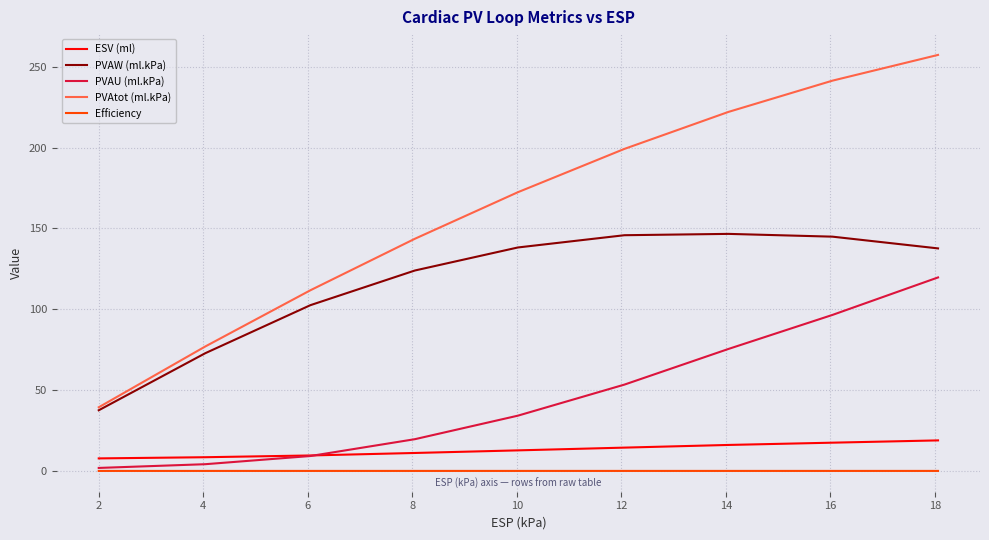

List the series in order of their peak value, lowest first.

Efficiency, ESV (ml), PVAU (ml.kPa), PVAW (ml.kPa), PVAtot (ml.kPa)